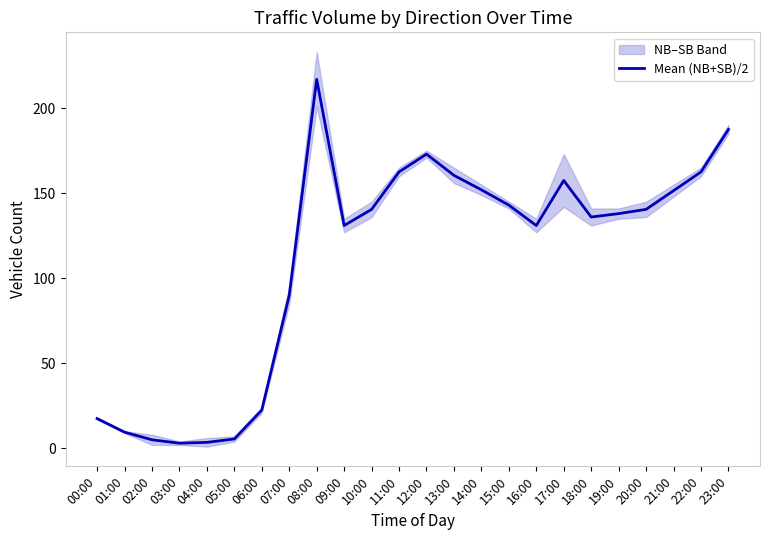

At which category does the chart reach its minimum across all series?

03:00